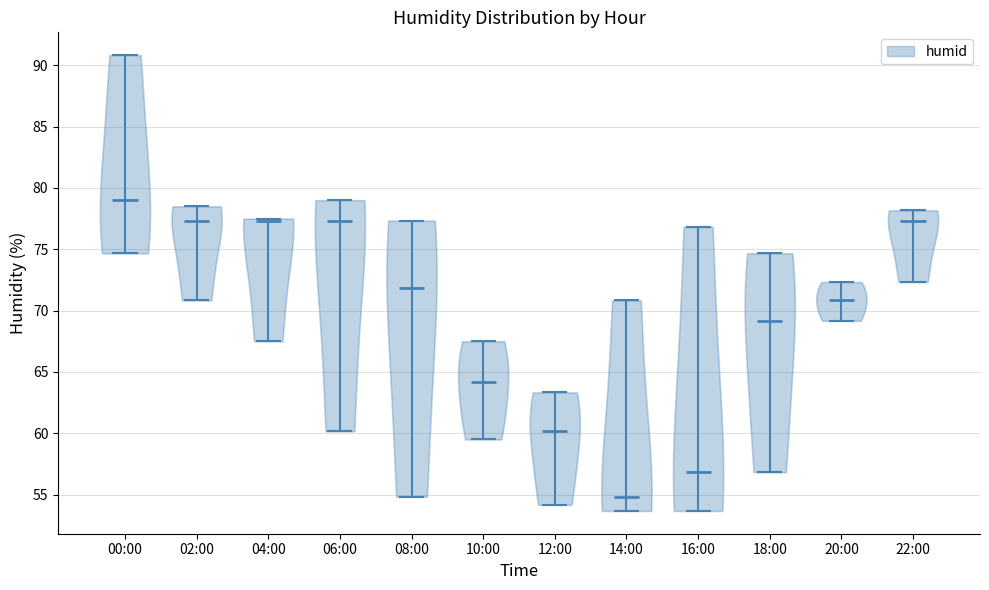

Reading left to right, read every violin against the y-axis: where its median line is, and the lowest and highest points it reaches. The values are not printed on the chart, so give them approximately, as read against the axis.

00:00: median line 79.0, lowest point 74.5, highest point 91.0
02:00: median line 77.5, lowest point 71.0, highest point 78.5
04:00: median line 77.5, lowest point 67.5, highest point 77.5
06:00: median line 77.5, lowest point 60.0, highest point 79.0
08:00: median line 72.0, lowest point 55.0, highest point 77.5
10:00: median line 64.0, lowest point 59.5, highest point 67.5
12:00: median line 60.0, lowest point 54.0, highest point 63.5
14:00: median line 55.0, lowest point 53.5, highest point 71.0
16:00: median line 57.0, lowest point 53.5, highest point 77.0
18:00: median line 69.0, lowest point 57.0, highest point 74.5
20:00: median line 71.0, lowest point 69.0, highest point 72.5
22:00: median line 77.5, lowest point 72.5, highest point 78.0